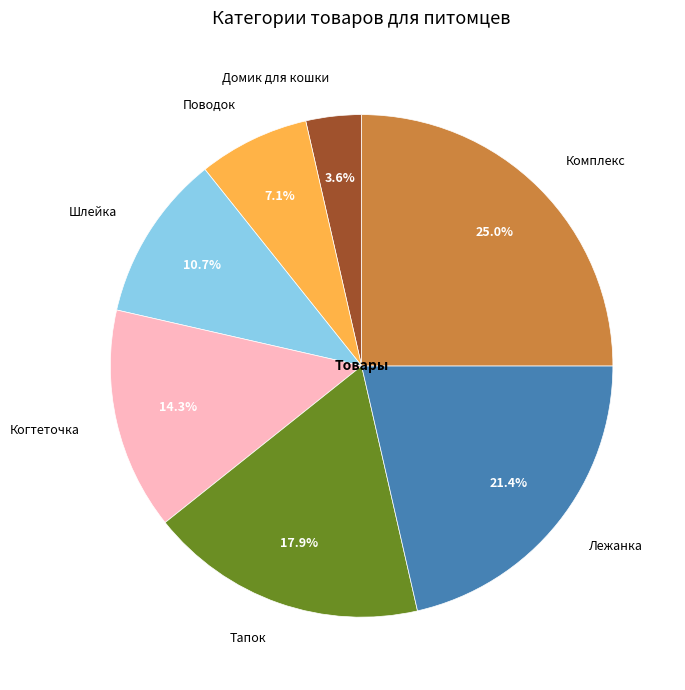

Is it true that Когтеточка is 28% of the pie?

False